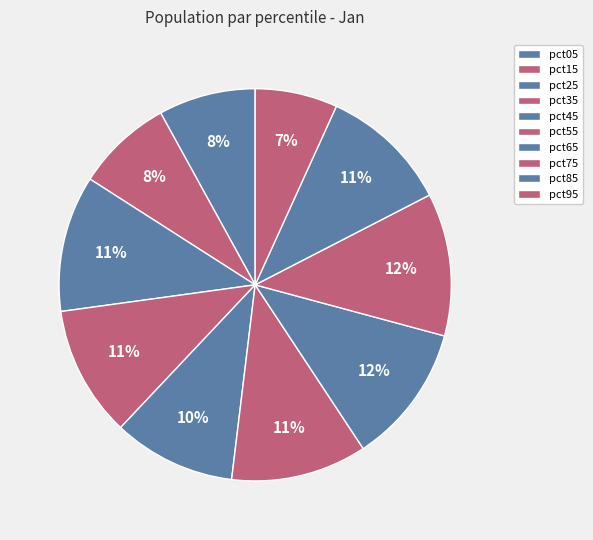

Do pct35 and pct95 together represent more than half of the pie?

No